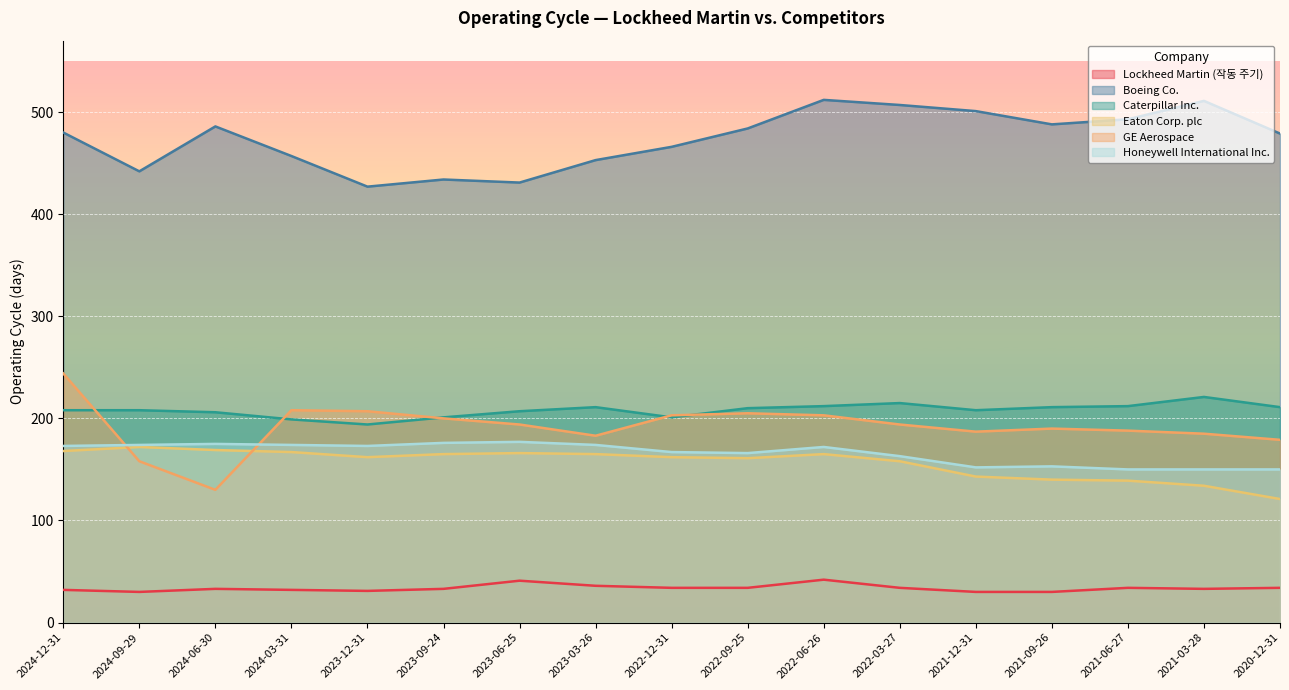

What are all the series names shown in the legend?

Lockheed Martin (작동 주기), Boeing Co., Caterpillar Inc., Eaton Corp. plc, GE Aerospace, Honeywell International Inc.